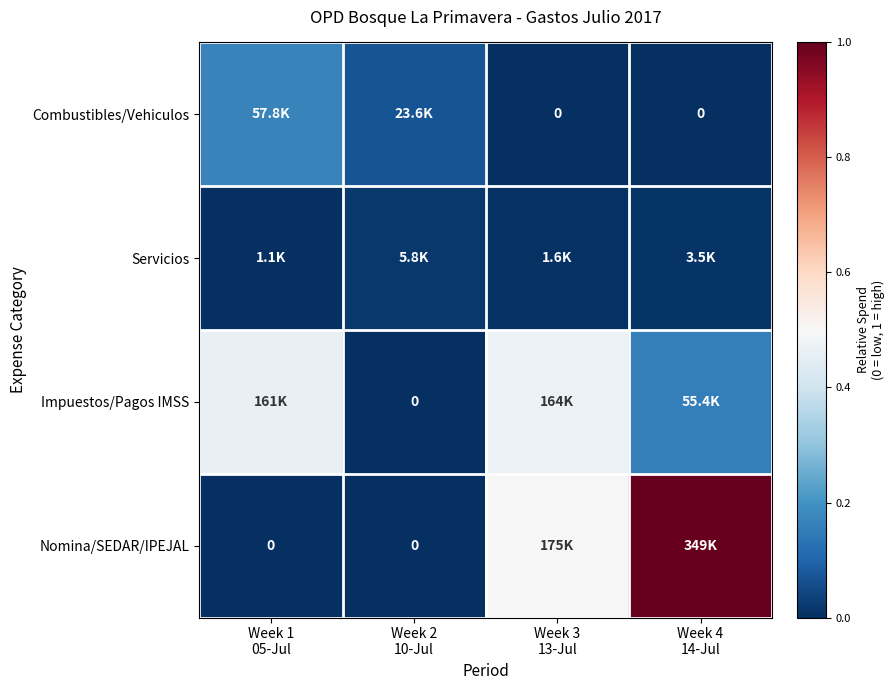

Rank the series at Week 4 14-Jul from highest to lowest value.

Nomina/SEDAR/IPEJAL, Impuestos/Pagos IMSS, Servicios, Combustibles/Vehiculos